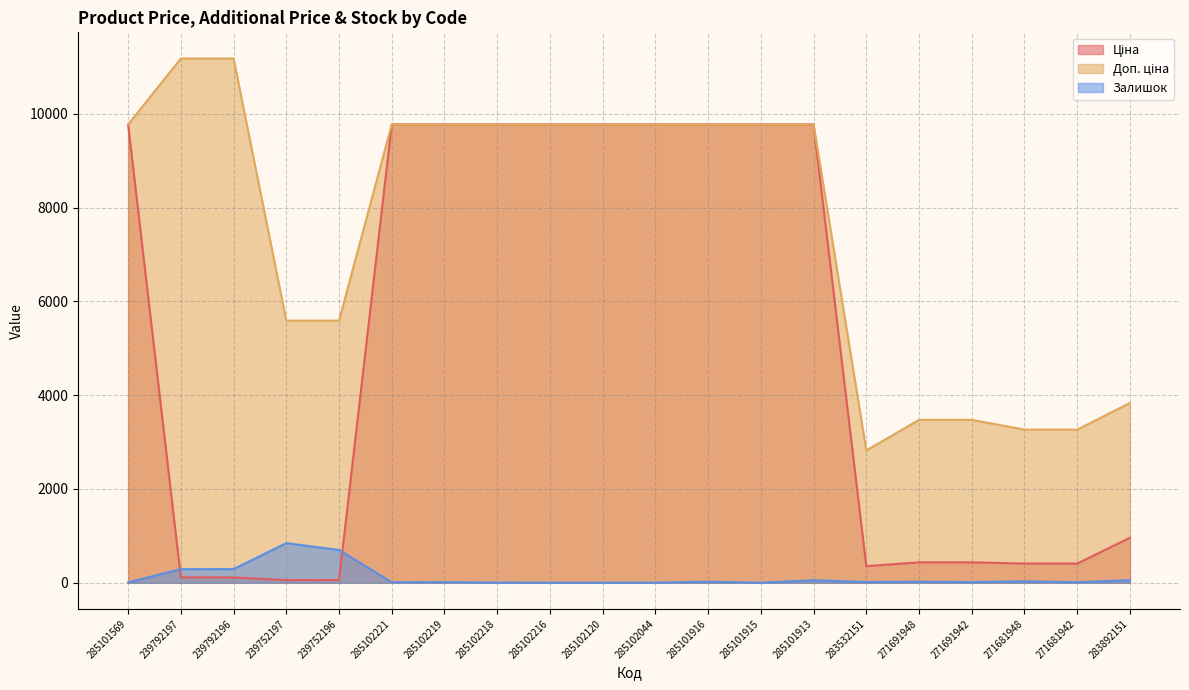

True or false: Залишок has more than 2 points higher than both neighbors.

True